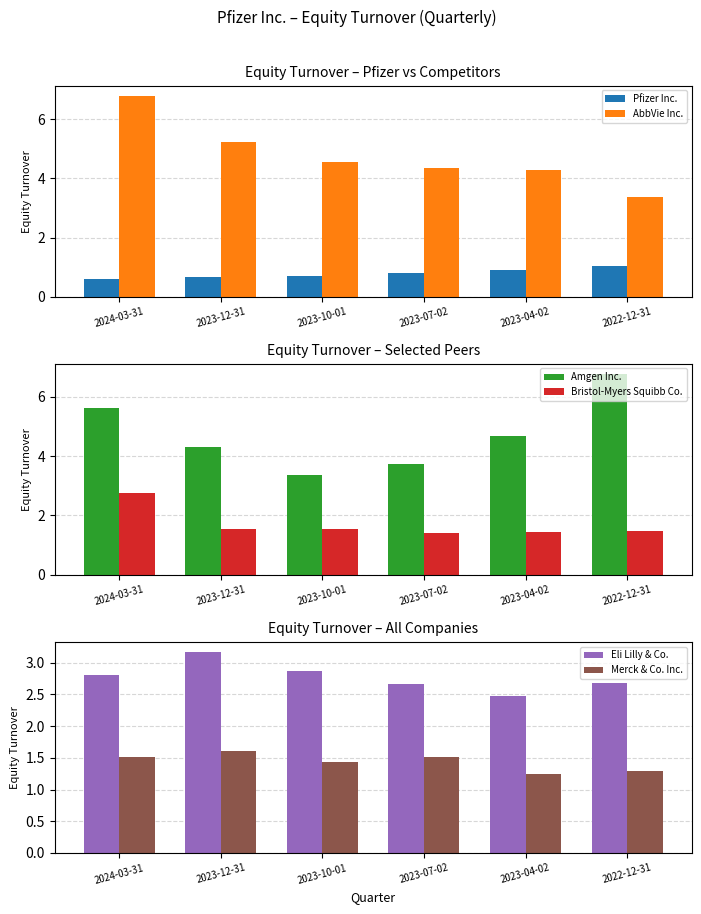

Read the Pfizer Inc. value at 2022-12-31.

1.1